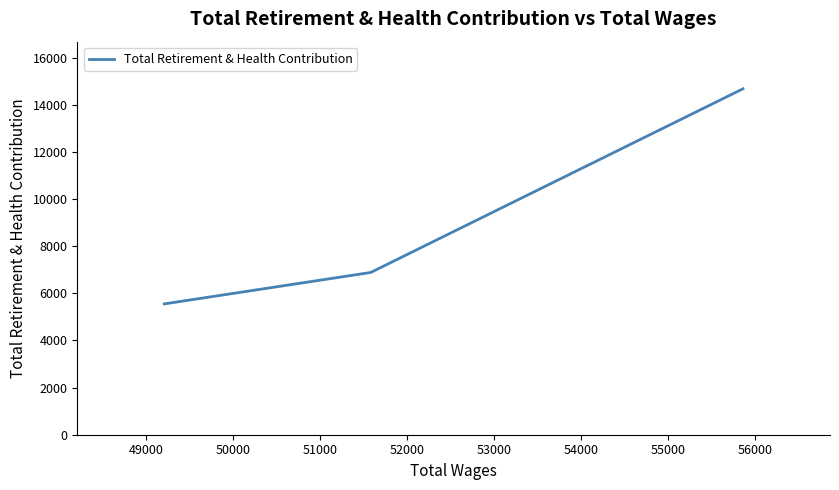

Count the number of categories in the chart.

3